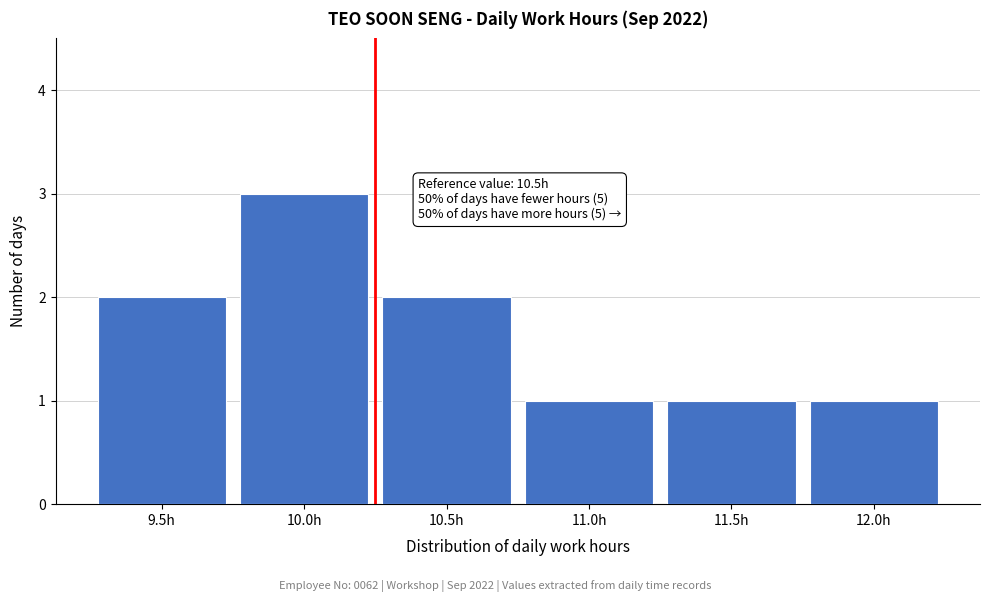

Reading left to right, transcribe all the data shown in this chart.

2	3	2	1	1	1